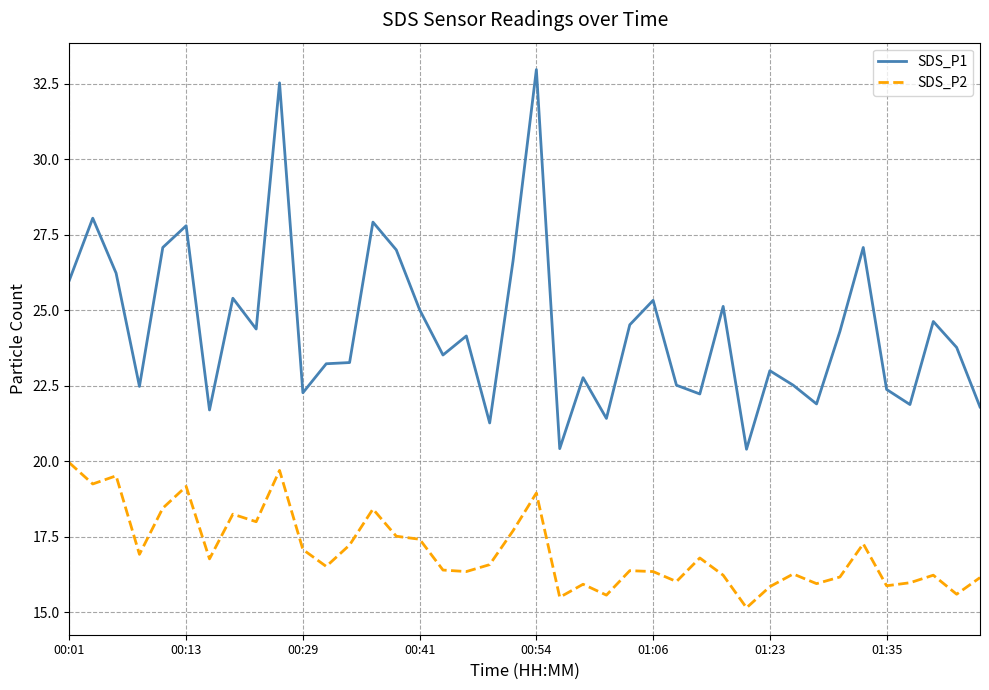

What is the lowest value of the SDS_P2 series?

15.2